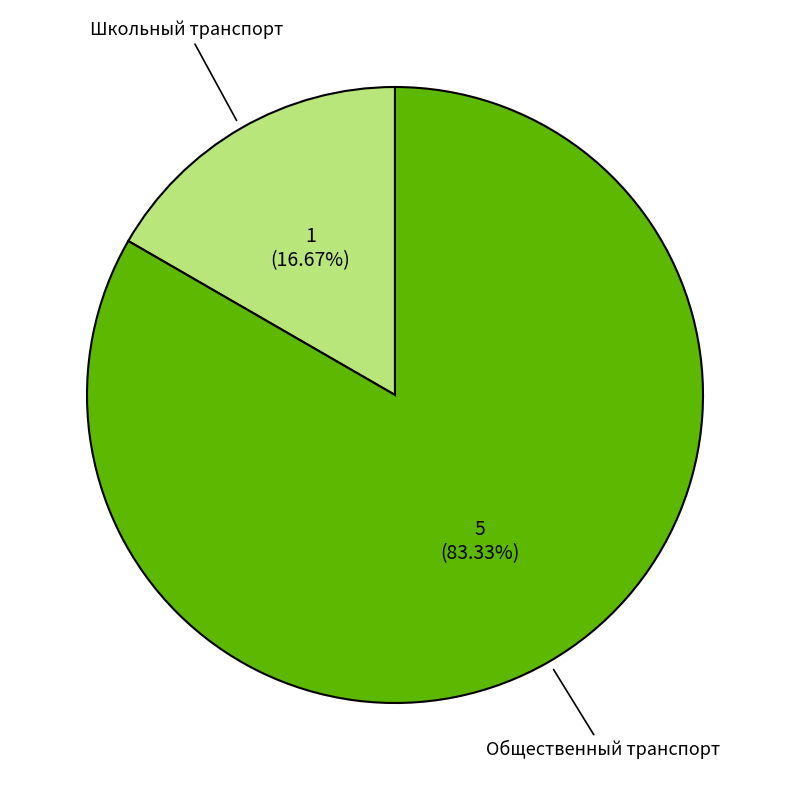

To the nearest percent, what percentage of the pie is Общественный транспорт?

83%